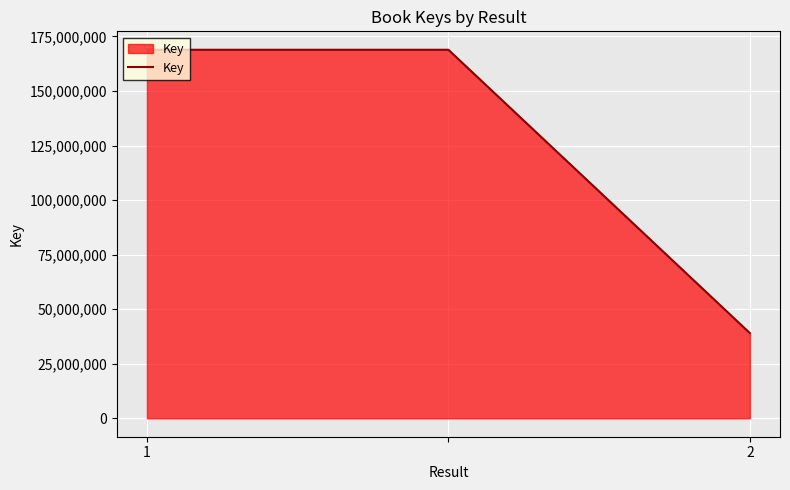

How many lines are shown in the chart?

1